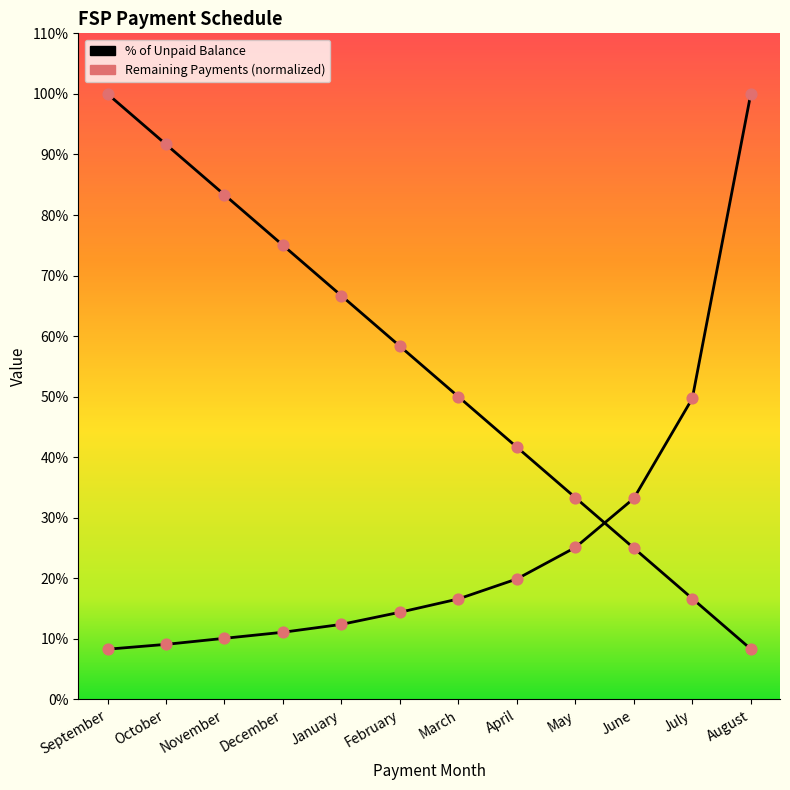

Is the value of Remaining Payments at April greater than the value of % of Unpaid Balance at June?

Yes